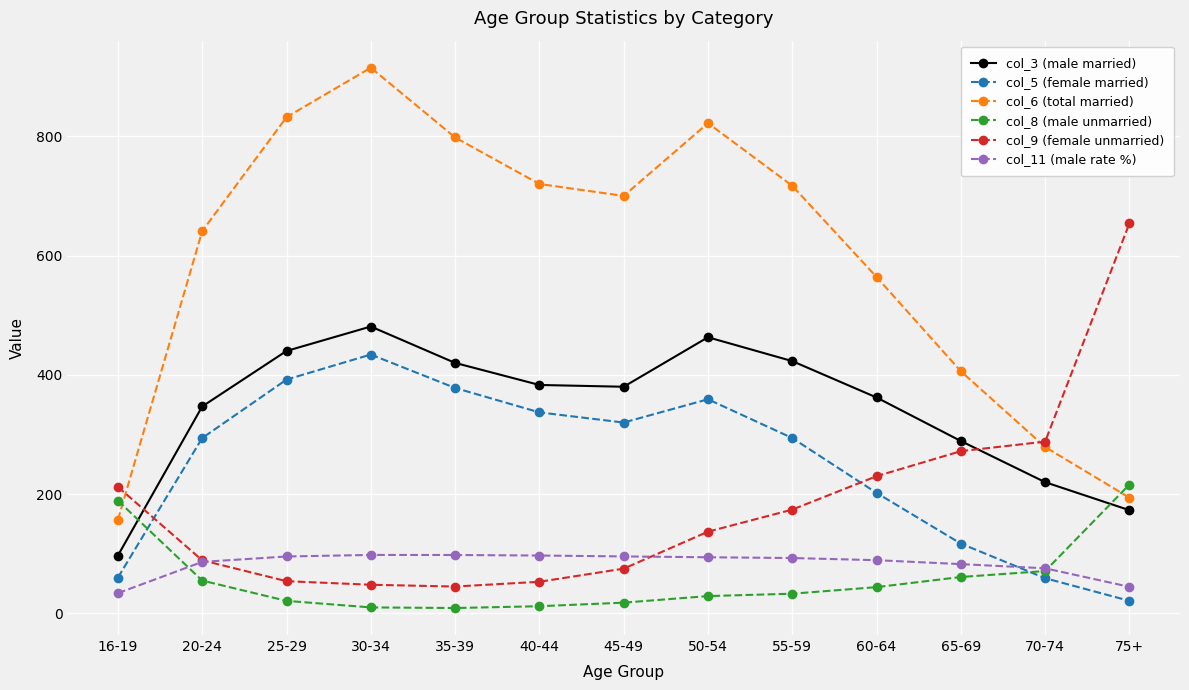

Which category has the highest value in the col_3 (male married) series?

30-34